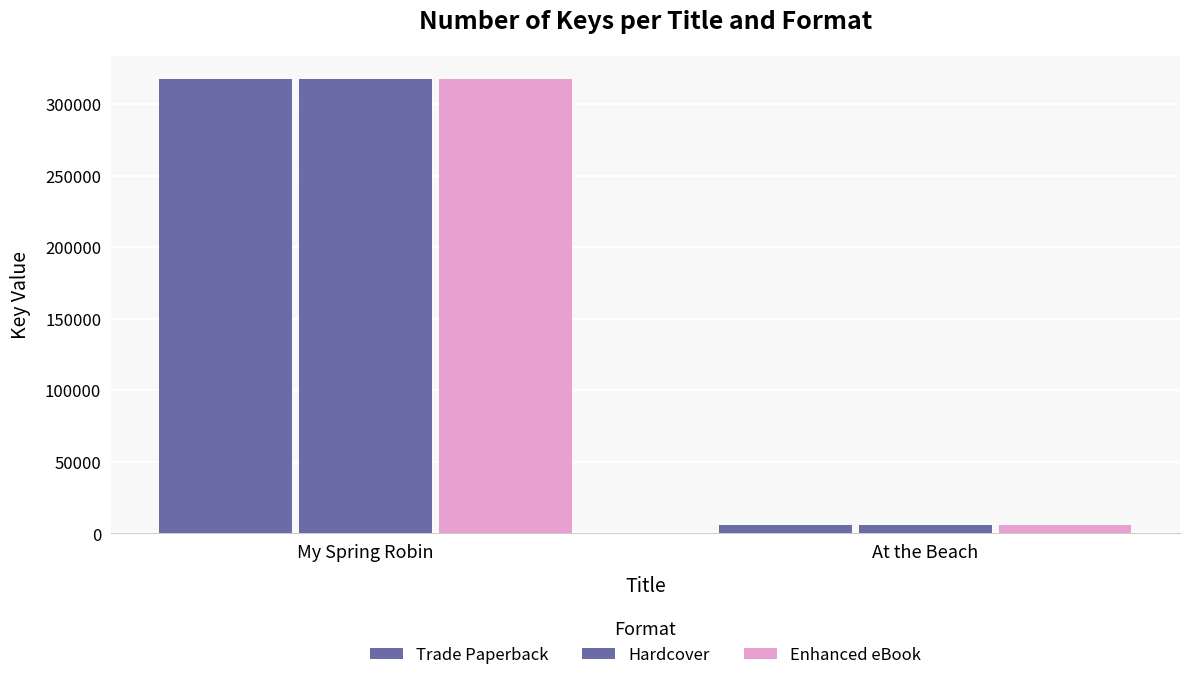

Does the chart contain any negative values?

No